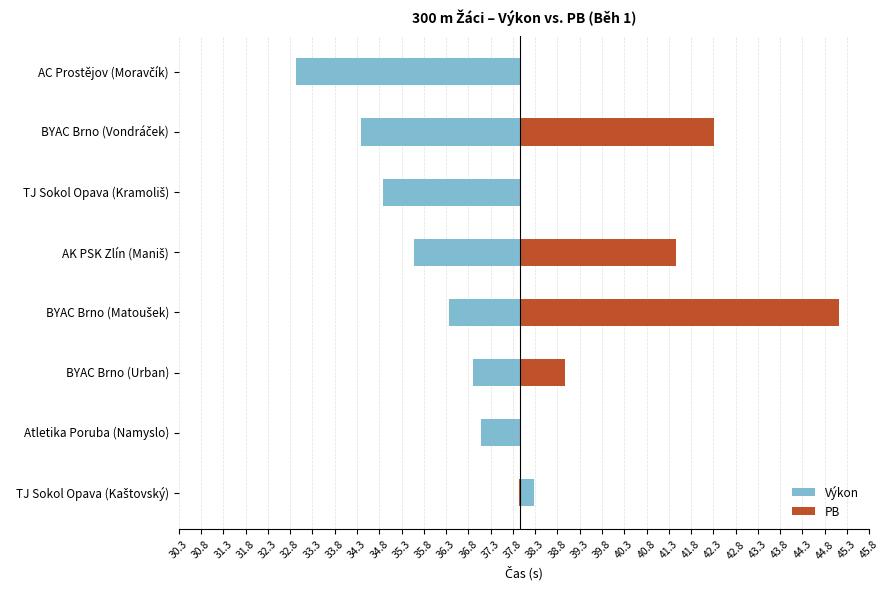

Does the chart contain stacked bars?

No